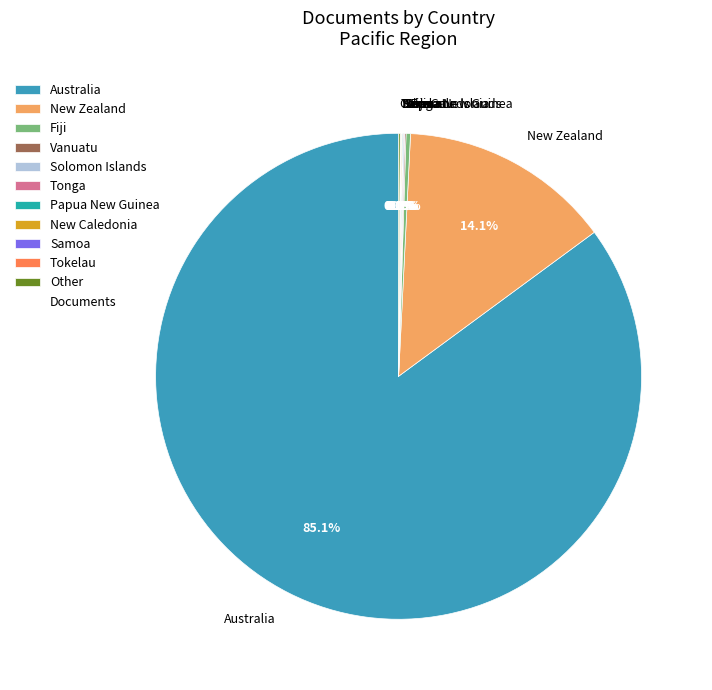

Which slice is the largest?

Australia